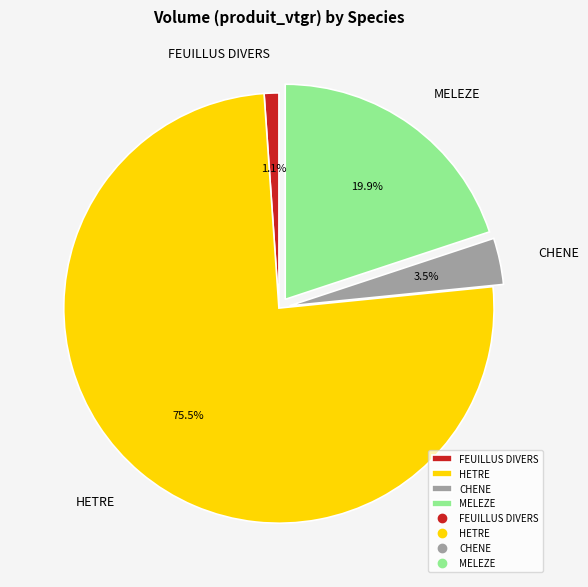

Rank the categories by value from lowest to highest.

FEUILLUS DIVERS, CHENE, MELEZE, HETRE